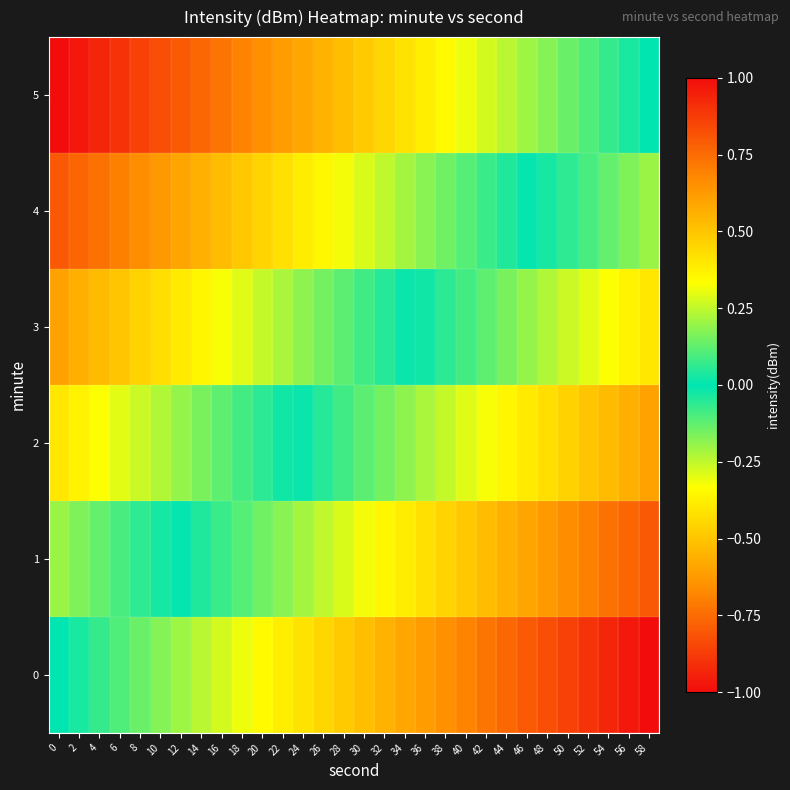

What is the spread (max minus min) of values at 22?

1.0